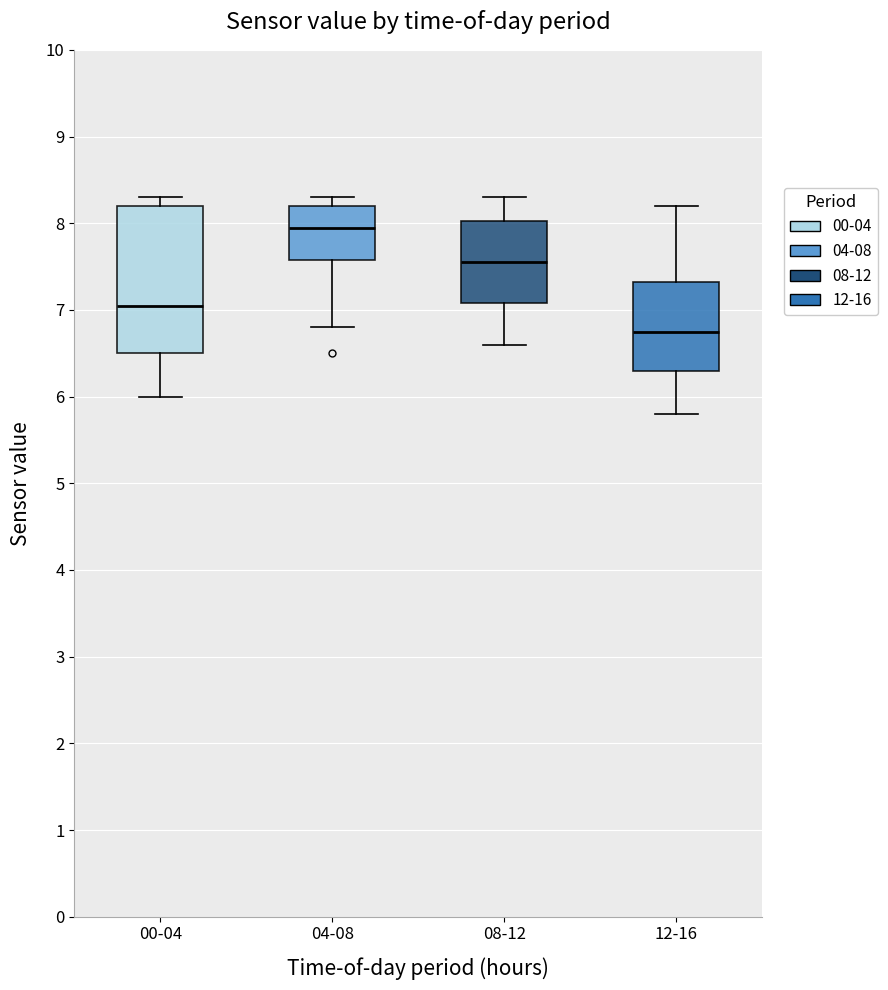

Which box has the highest median line?

04-08